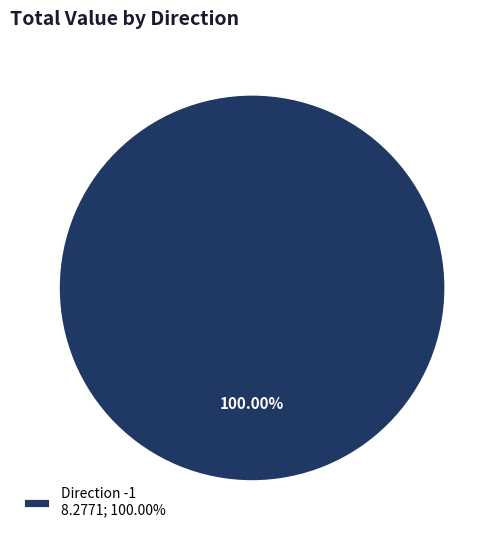

Count the number of slices in the pie.

1